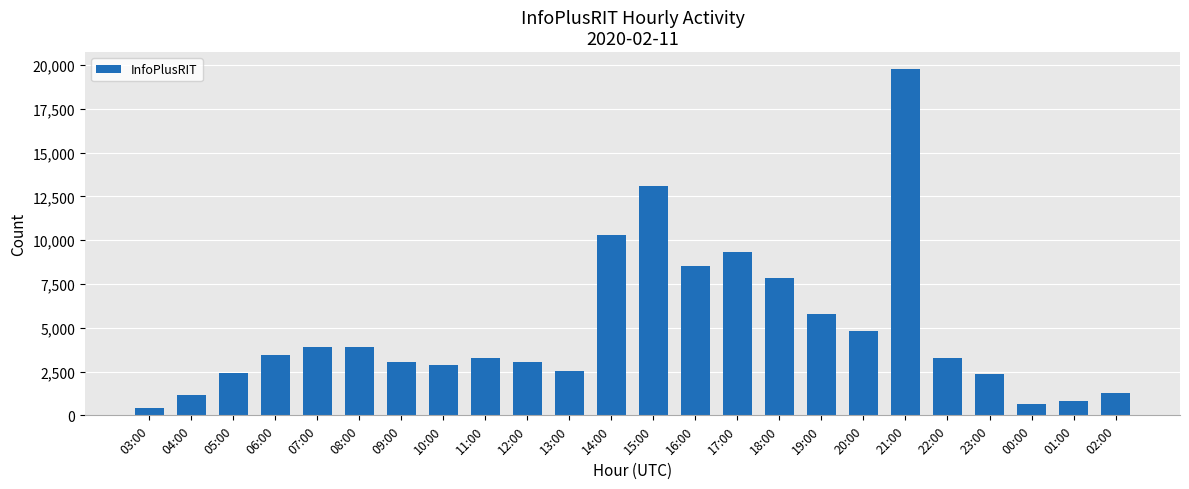

Which has a higher value, 04:00 or 17:00?

17:00